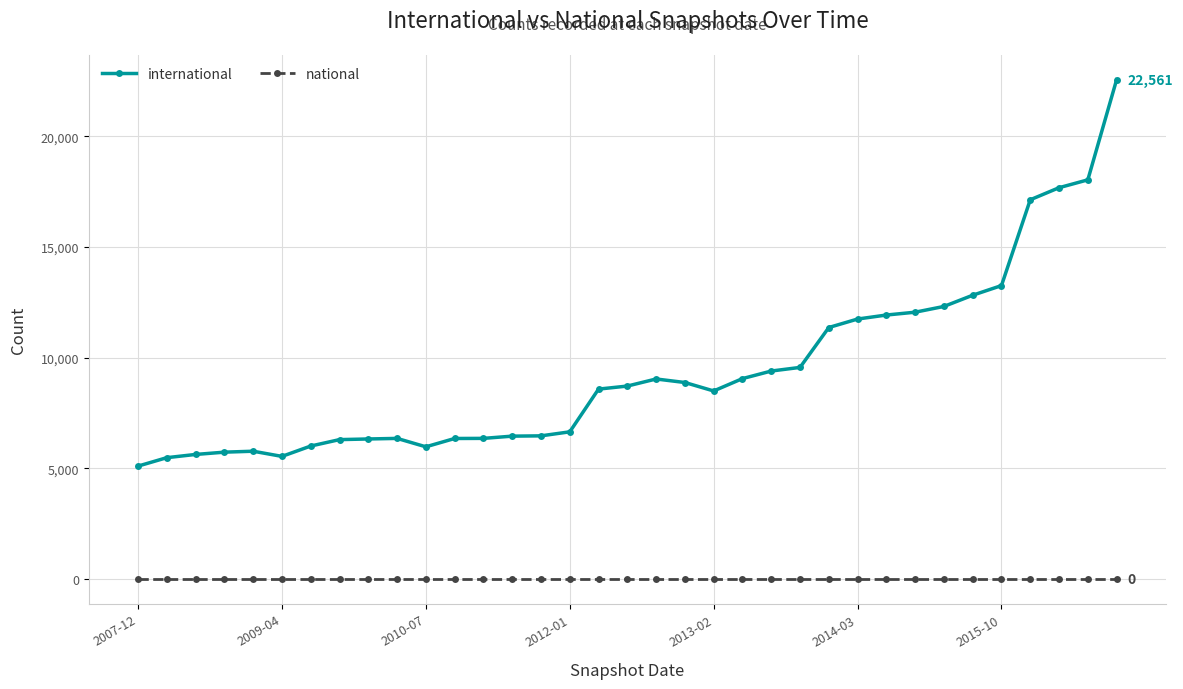

What is the sum of all international values?

329127